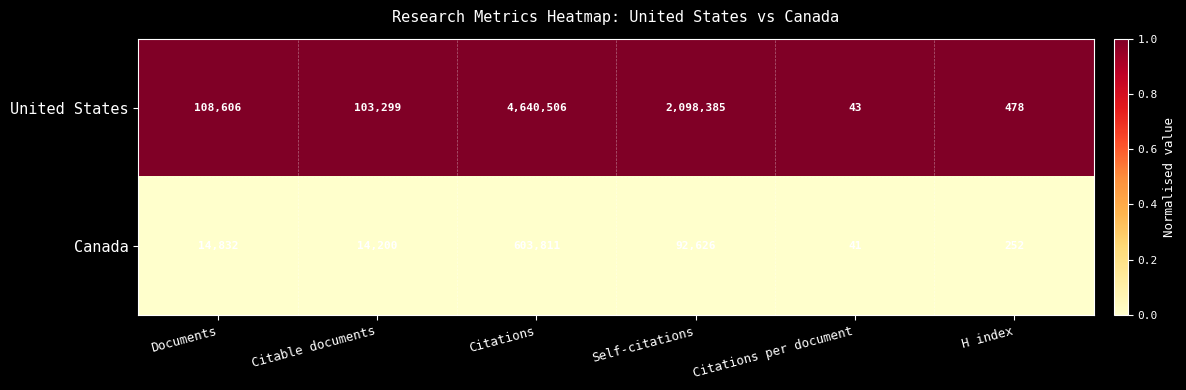

What is the spread (max minus min) of values at Citations?

4036695